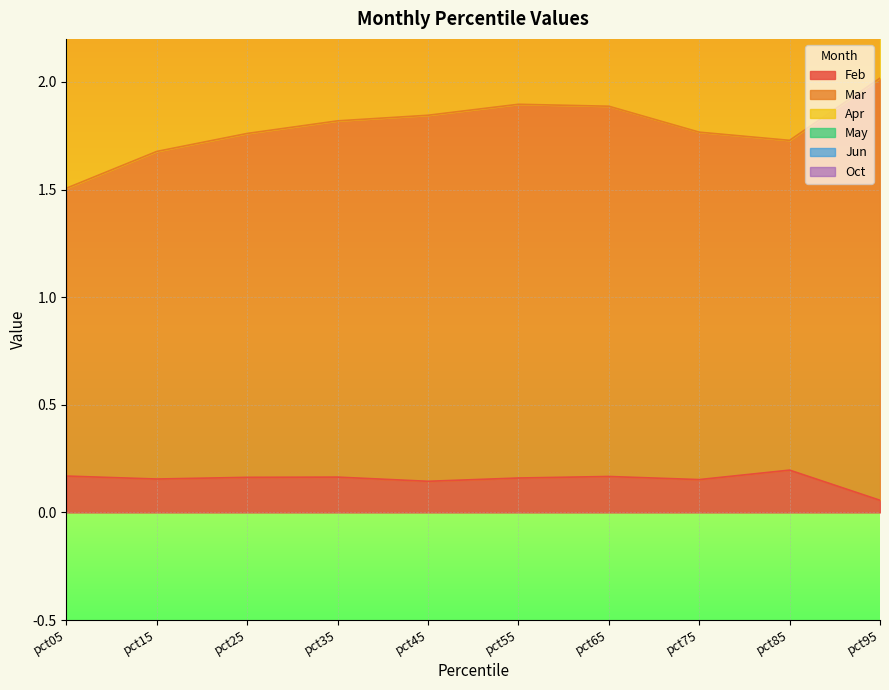

Is it true that Mar equals 1.5 at pct05?

True